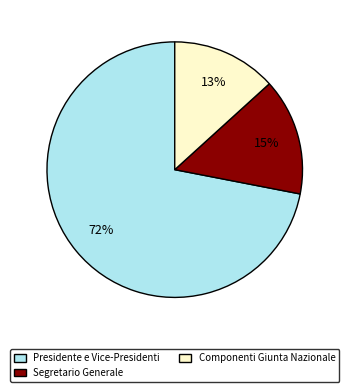

Is there any slice that represents more than half of the pie?

Yes